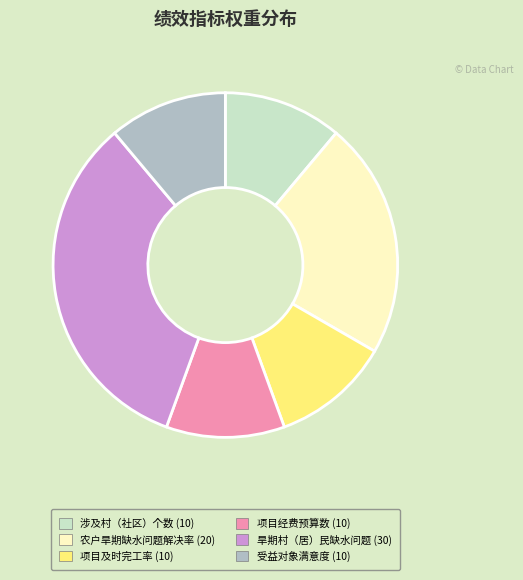

Combined, do 涉及村（社区）个数 (10) and 项目经费预算数 (10) account for over 50%?

No